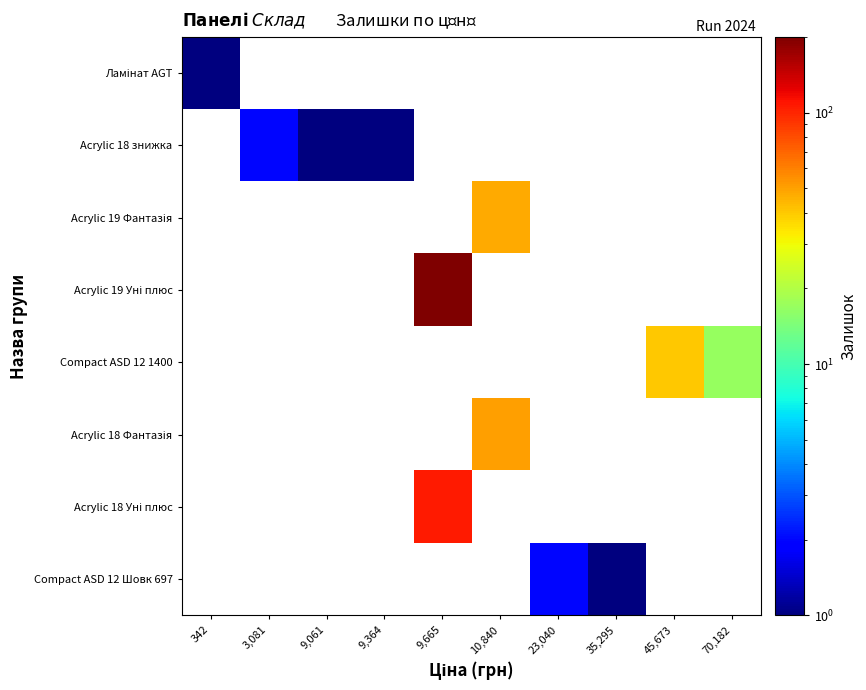

What is the greatest value displayed?

268